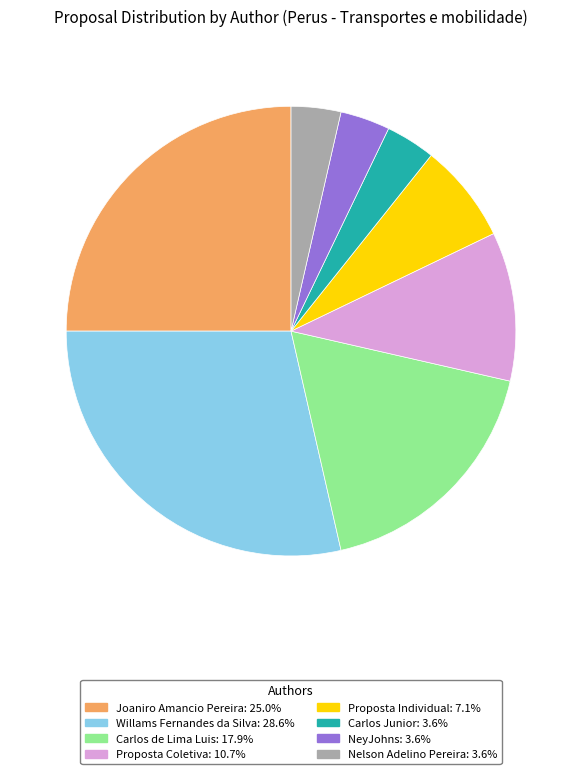

Does Nelson Adelino Pereira account for over 50% of the chart?

No